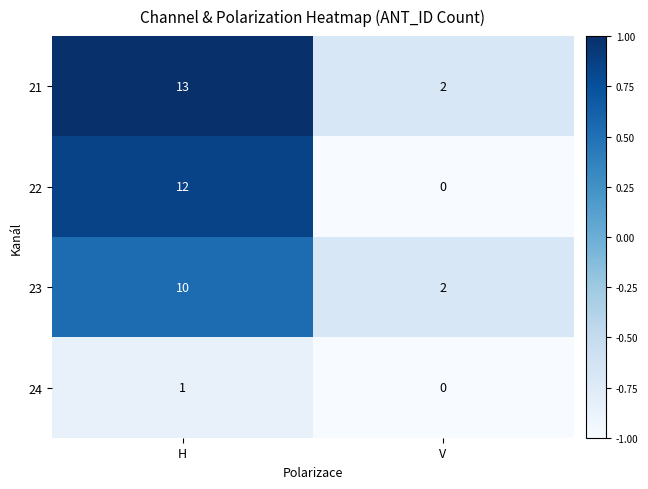

Between H and V, which series saw the biggest shift?

22